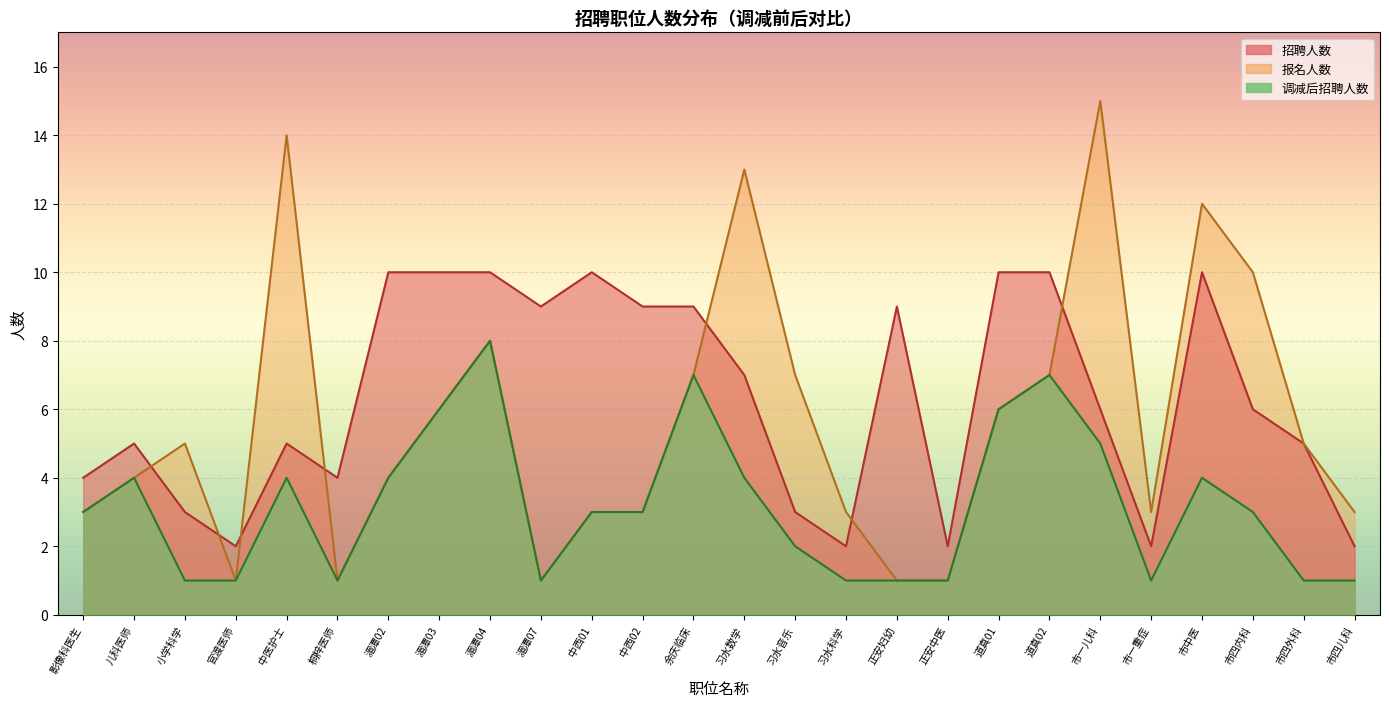

What is the sum of the 报名人数 values at 湄潭04 and 中医护士?

22